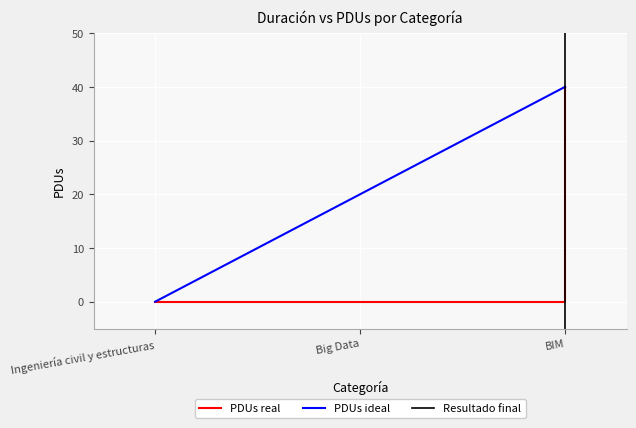

The value of PDUs real at Ingeniería civil y estructuras is 26. True or false?

False